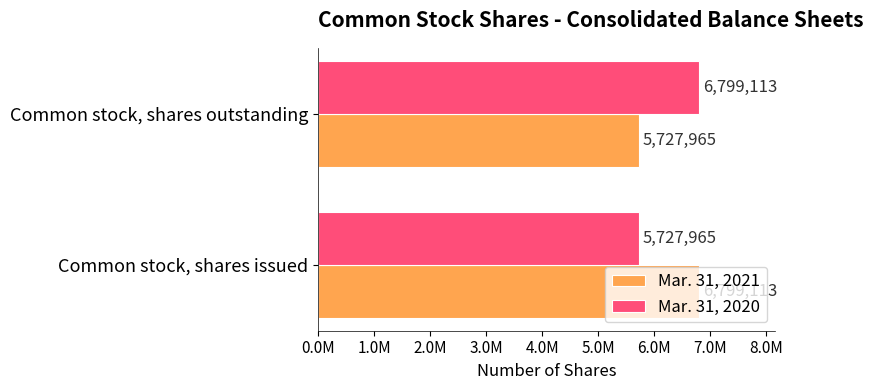

What are all the series names shown in the legend?

Mar. 31, 2021, Mar. 31, 2020